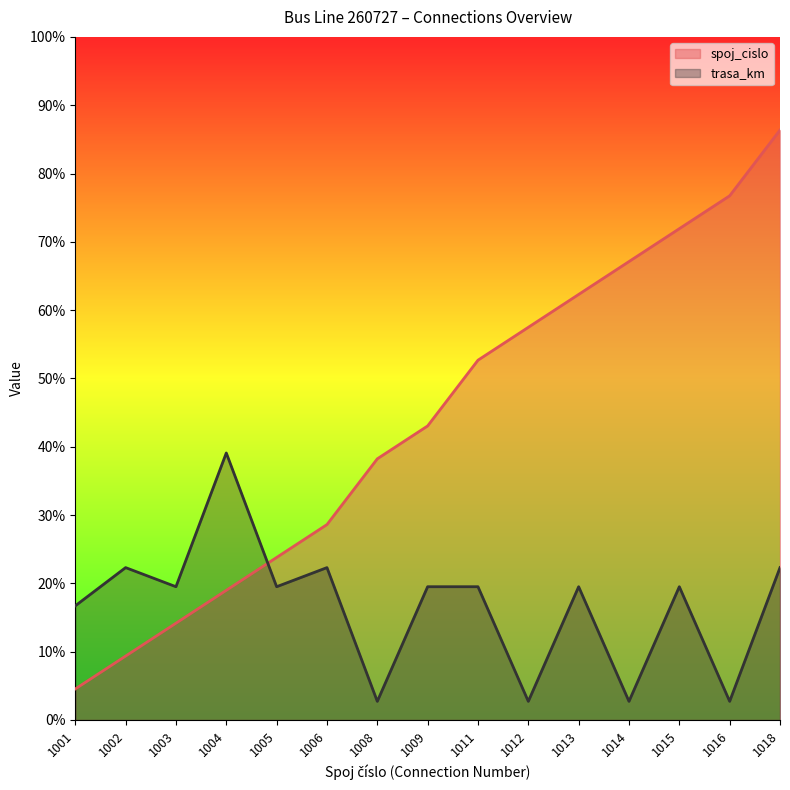

Which series changed the most between 1012 and 1015?

trasa_km